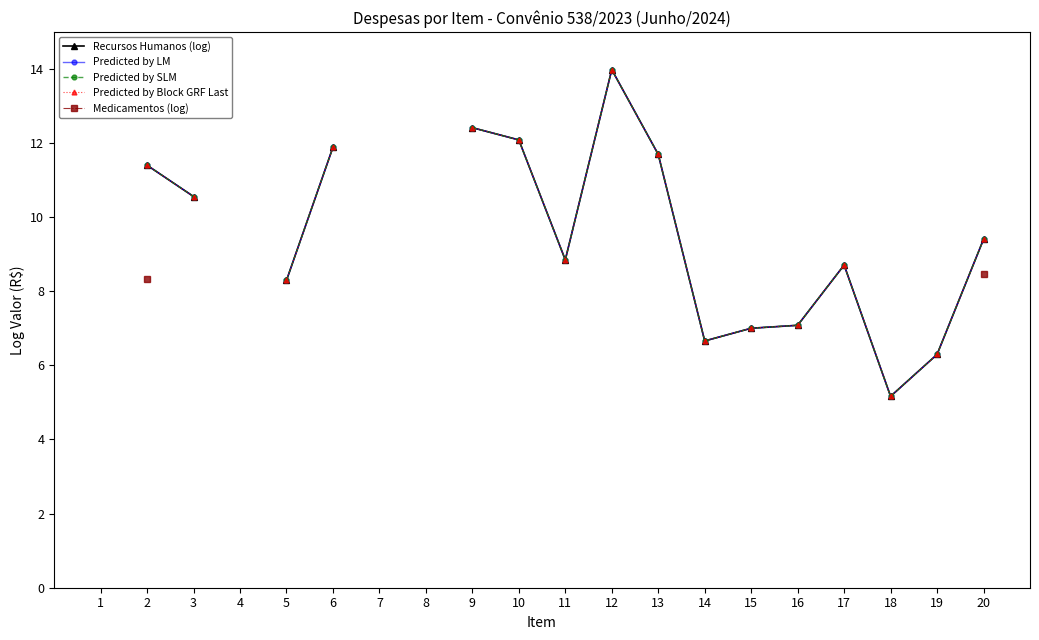

True or false: Predicted by LM has more than 0 interior local peaks.

True